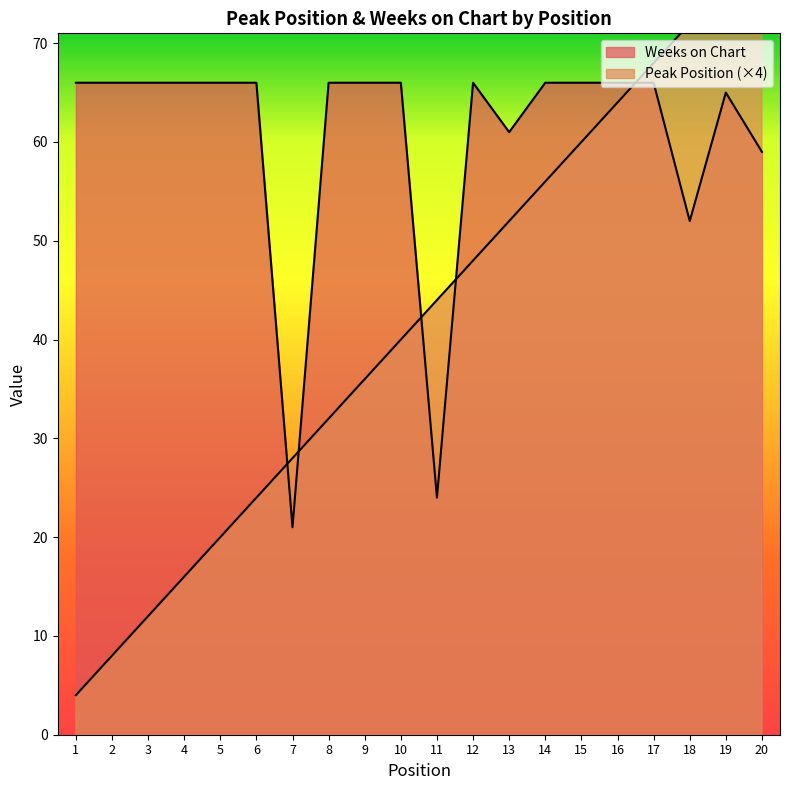

Reading left to right, transcribe all the data shown in this chart.

Peak Position: 4	8	12	16	20	24	28	32	36	40	44	48	52	56	60	64	68	72	76	80
Weeks on Chart: 66	66	66	66	66	66	21	66	66	66	24	66	61	66	66	66	66	52	65	59